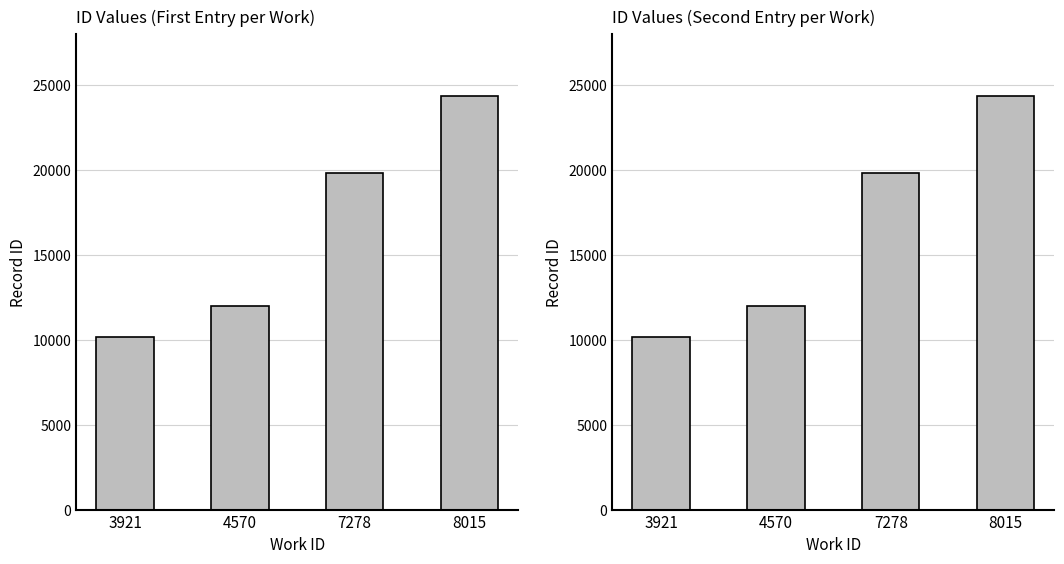

Where does the id (left panel) series first go above 19832?

8015